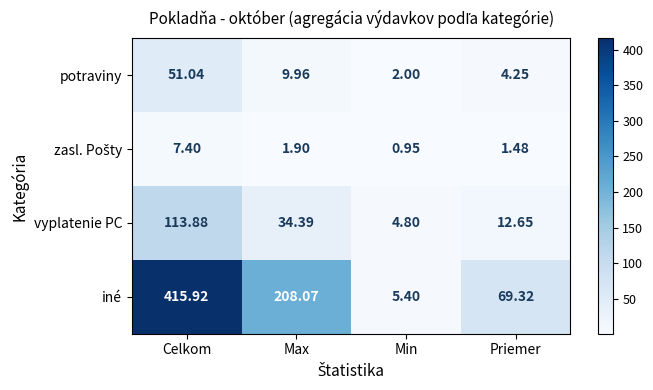

At which category does the chart reach its peak across all series?

Celkom